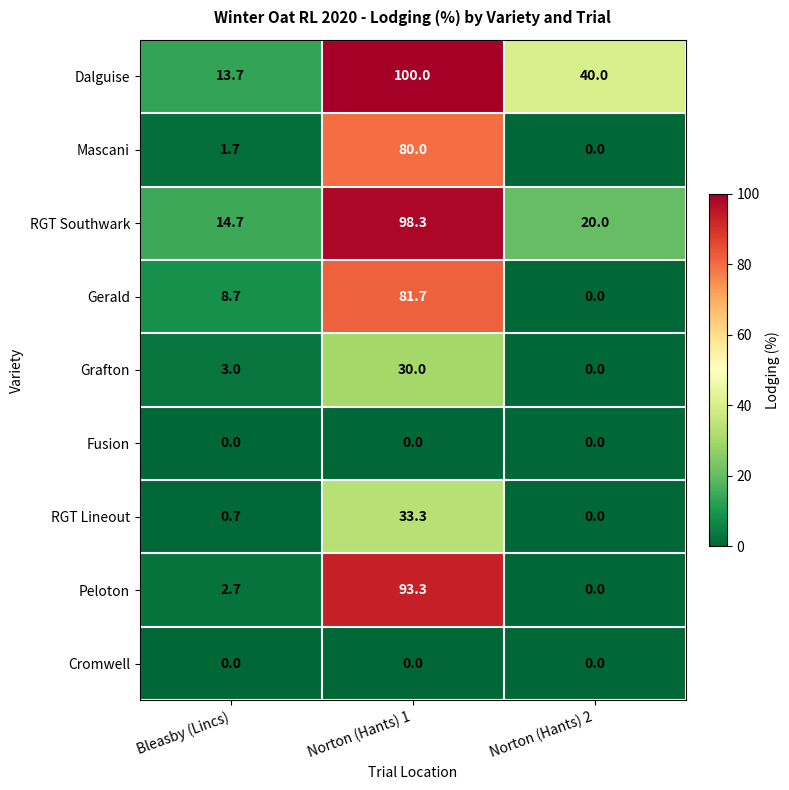

What is the sum of all Mascani values?

81.7